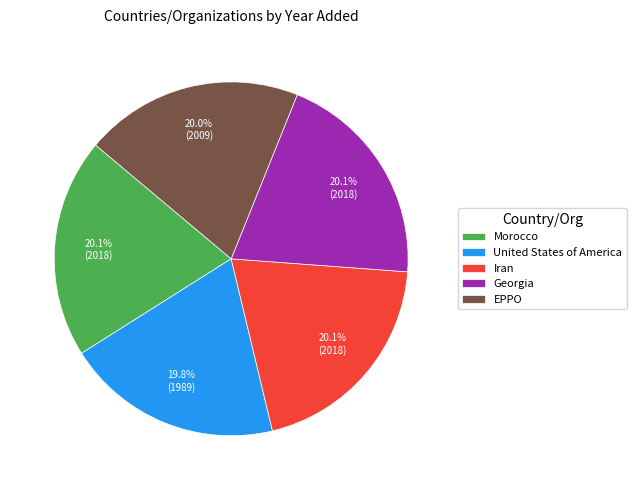

Approximately how many times larger is the value at Georgia compared to Morocco?

1.0